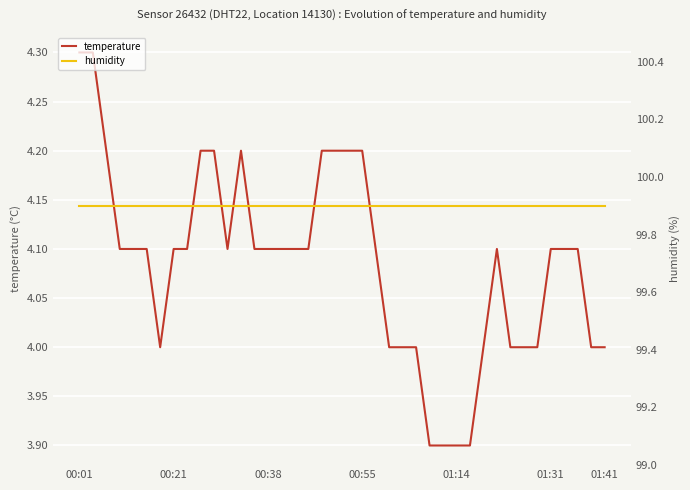

Is it true that humidity equals 99.9 at 12?

True